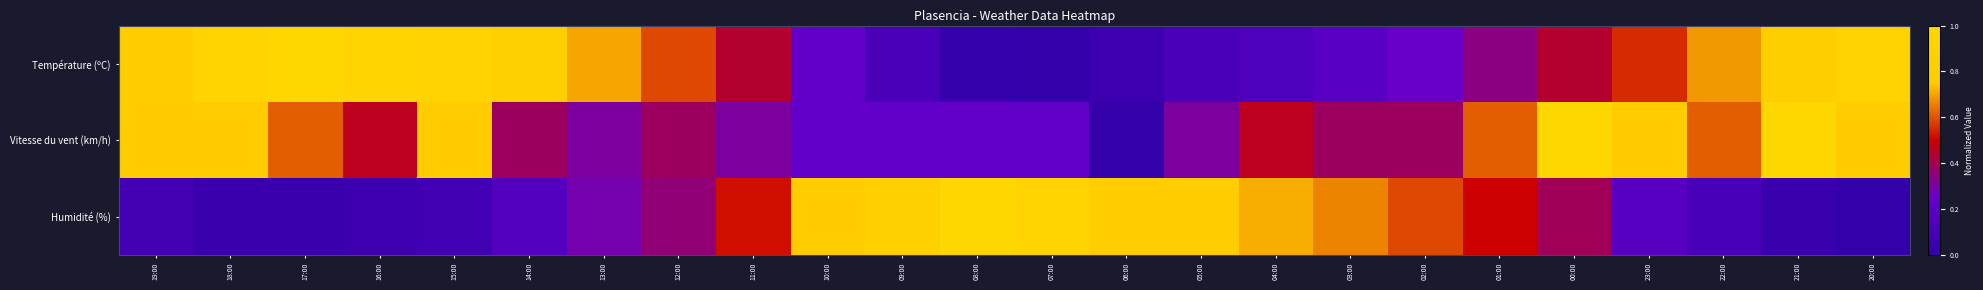

Reading left to right, list all the values displayed in this chart.

Température (ºC): 19:00=0.8	18:00=0.9	17:00=1.0	16:00=0.9	15:00=0.9	14:00=0.8	13:00=0.7	12:00=0.6	11:00=0.4	10:00=0.2	09:00=0.1	08:00=0.0	07:00=0.0	06:00=0.0	05:00=0.1	04:00=0.1	03:00=0.2	02:00=0.3	01:00=0.3	00:00=0.4	23:00=0.6	22:00=0.7	21:00=0.8	20:00=0.9
Vitesse du vent (km/h): 19:00=0.8	18:00=0.8	17:00=0.6	16:00=0.5	15:00=0.8	14:00=0.4	13:00=0.3	12:00=0.4	11:00=0.3	10:00=0.2	09:00=0.2	08:00=0.2	07:00=0.2	06:00=0.0	05:00=0.3	04:00=0.5	03:00=0.4	02:00=0.4	01:00=0.6	00:00=1.0	23:00=0.8	22:00=0.6	21:00=1.0	20:00=0.8
Humidité (%): 19:00=0.1	18:00=0.0	17:00=0.0	16:00=0.1	15:00=0.1	14:00=0.2	13:00=0.3	12:00=0.4	11:00=0.5	10:00=0.8	09:00=0.9	08:00=1.0	07:00=0.9	06:00=0.8	05:00=0.8	04:00=0.7	03:00=0.7	02:00=0.6	01:00=0.5	00:00=0.4	23:00=0.2	22:00=0.1	21:00=0.0	20:00=0.0